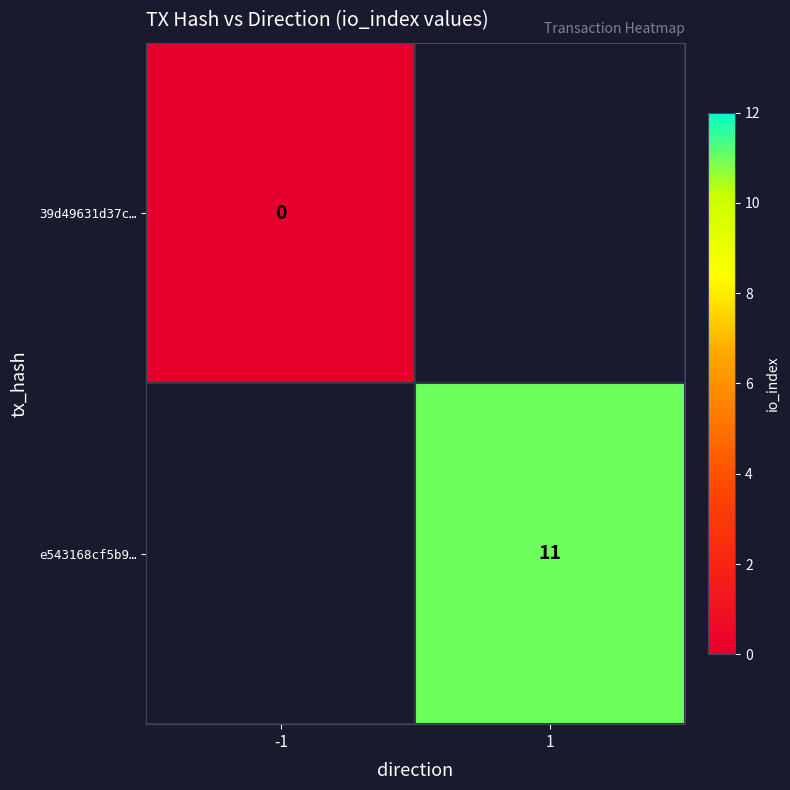

Is it true that e543168cf5b9… equals 11 at 1?

True